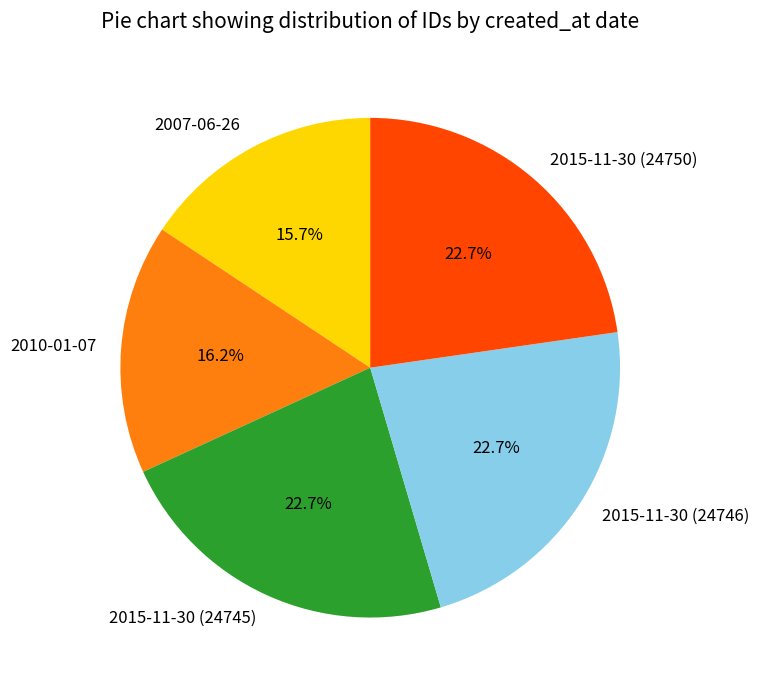

How many slices are in this pie chart?

5